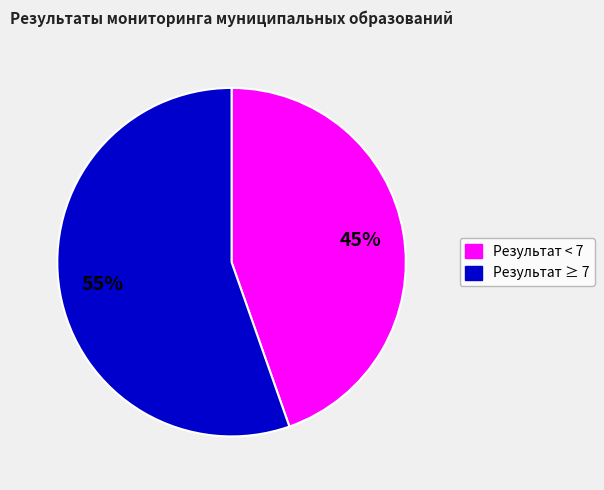

To the nearest percent, what is the average slice percentage?

50%